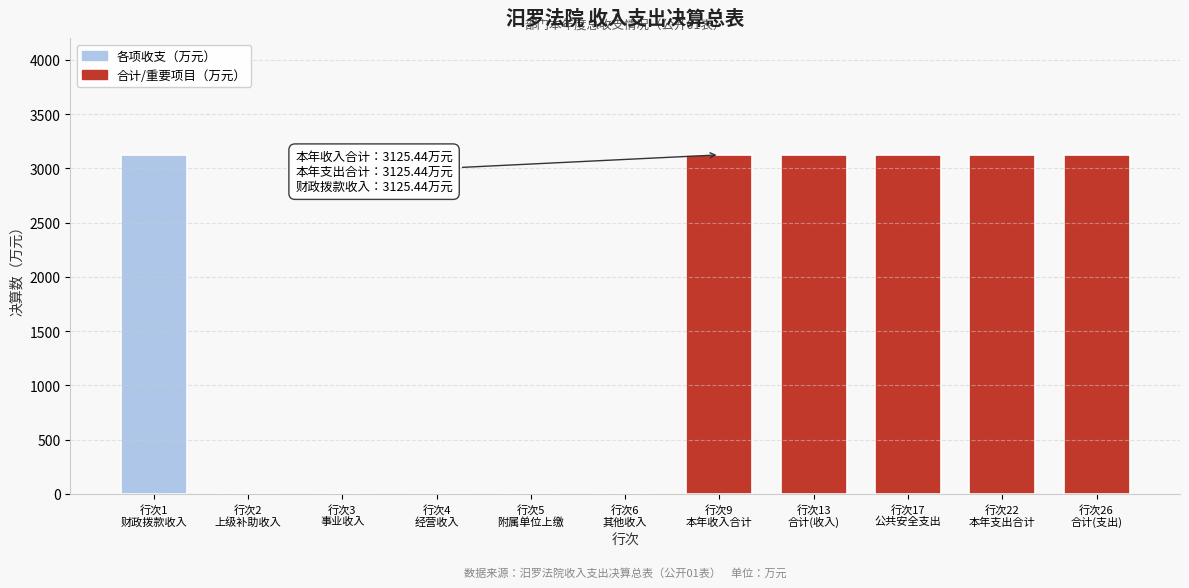

What is the maximum value shown in the chart?

3125.4